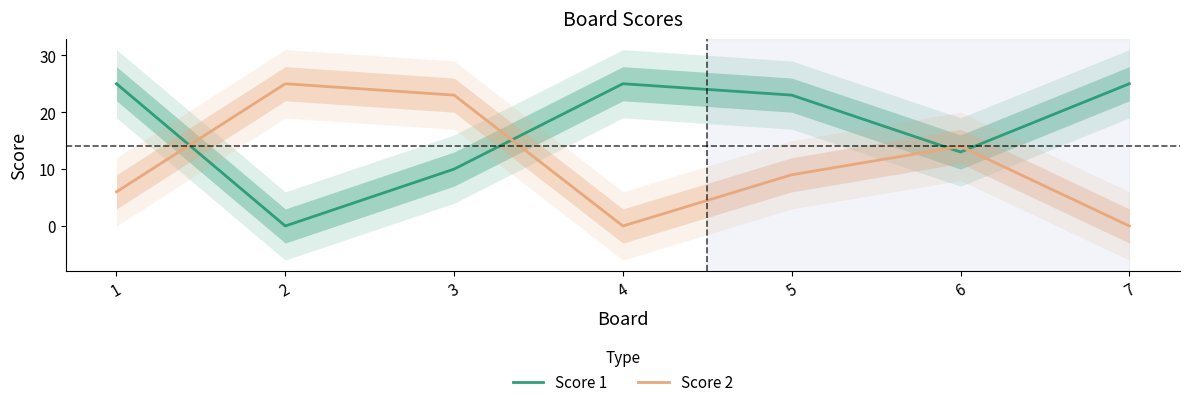

Between which two adjacent categories do Score 2 and Score 1 first intersect?

1 and 2